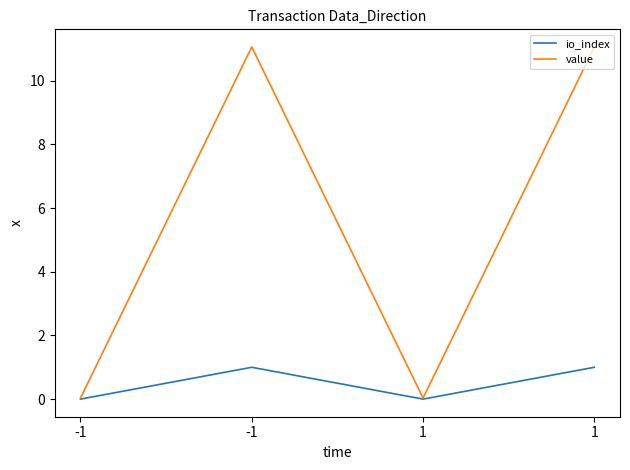

Which series has the largest total across all categories?

value